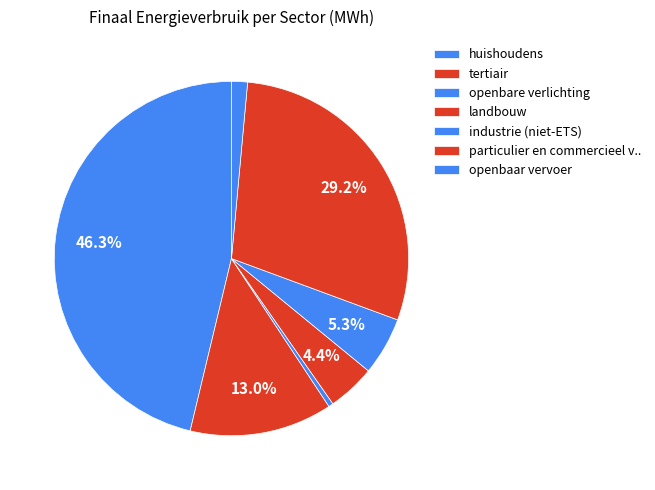

Count the number of slices in the pie.

7